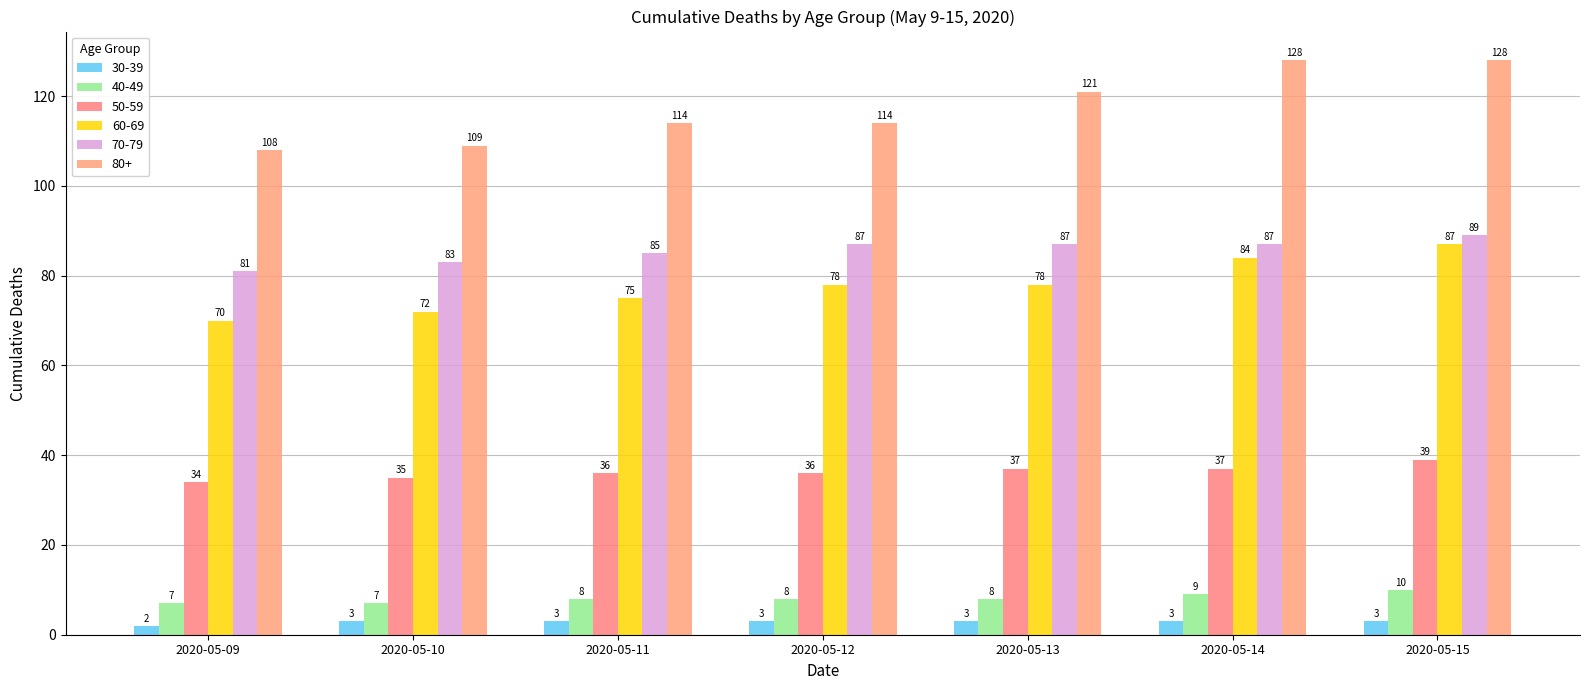

How many categories are shown in the chart?

7